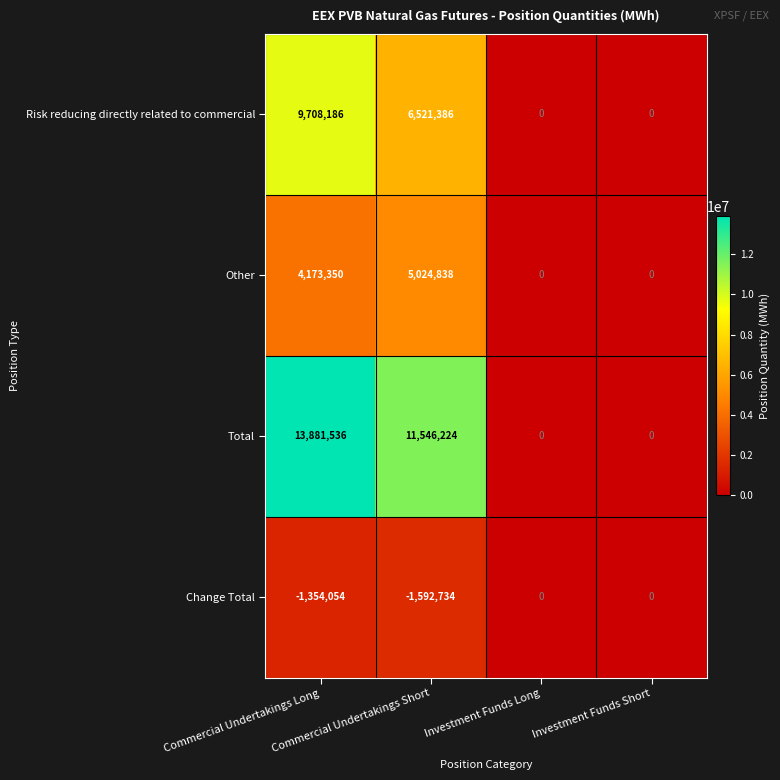

How many series are shown in this chart?

4